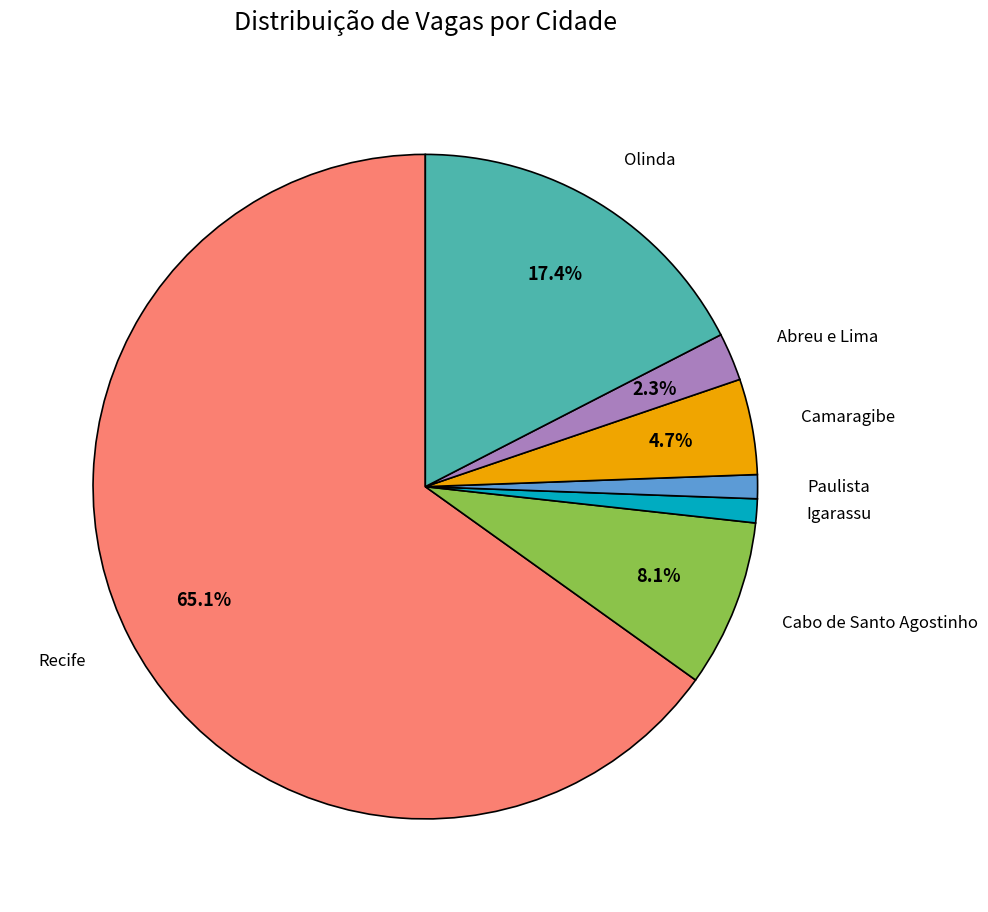

Which category accounts for the majority?

Recife